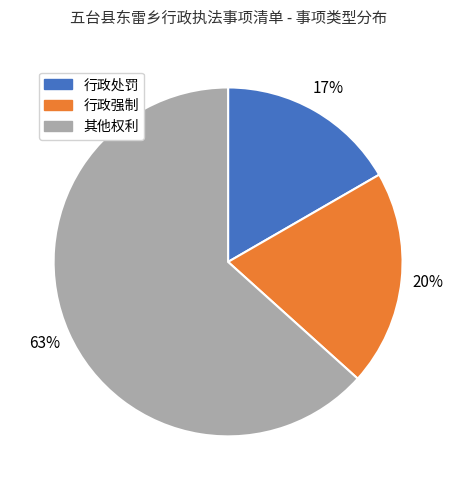

Which category has the biggest portion of the pie?

其他权利